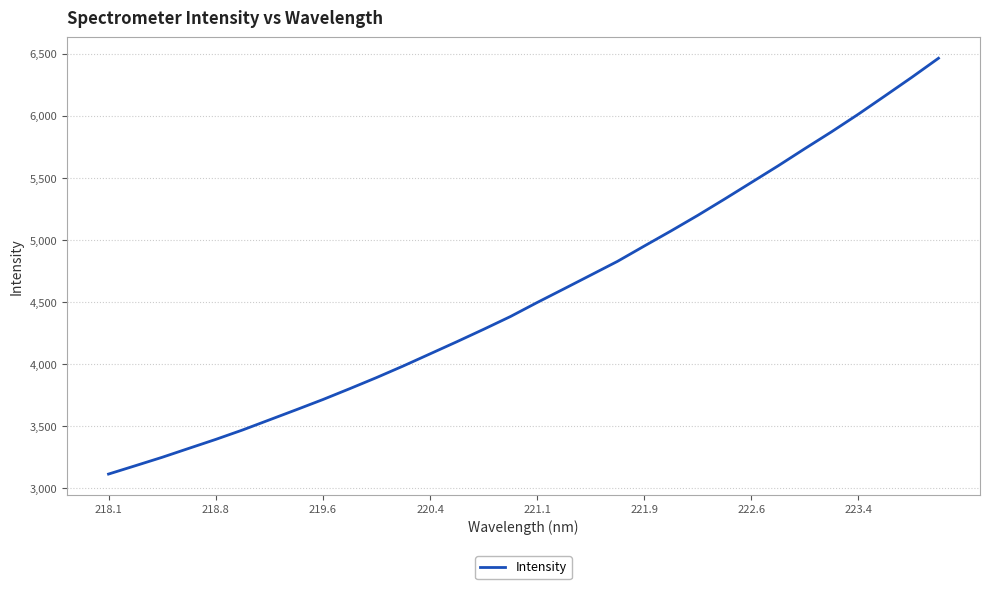

What is the average value?

4565.1